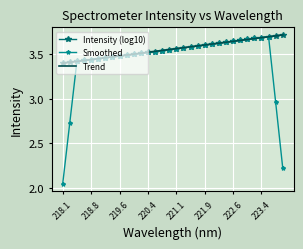

Which series has the widest spread of values?

Smoothed